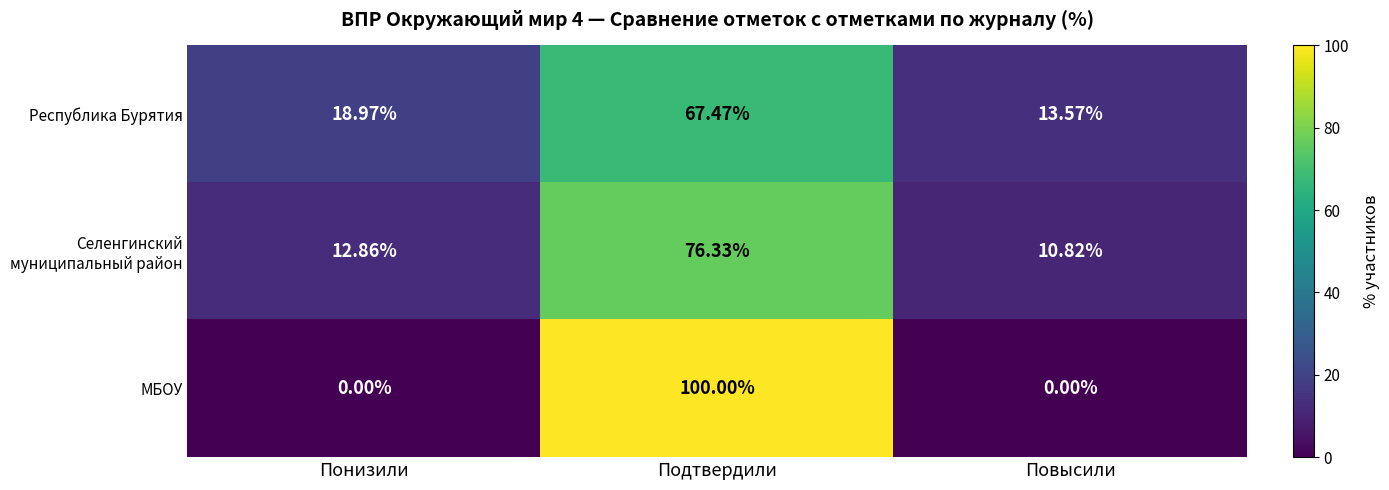

Which series changed the most between Подтвердили and Повысили?

МБОУ